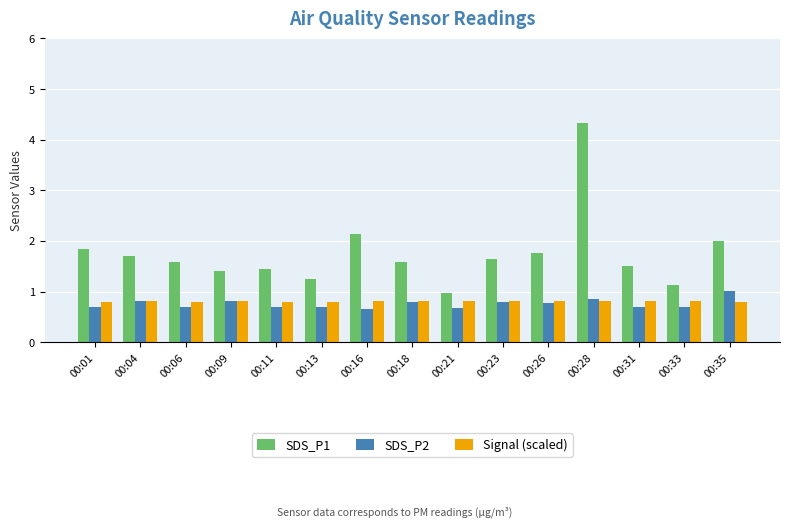

What is the average value of the SDS_P1 series?

1.8